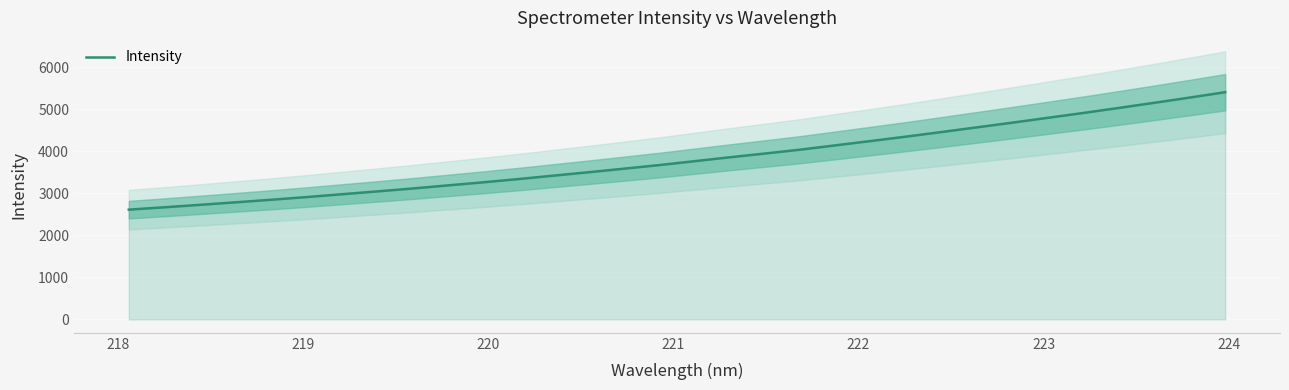

How many lines are shown in the chart?

1